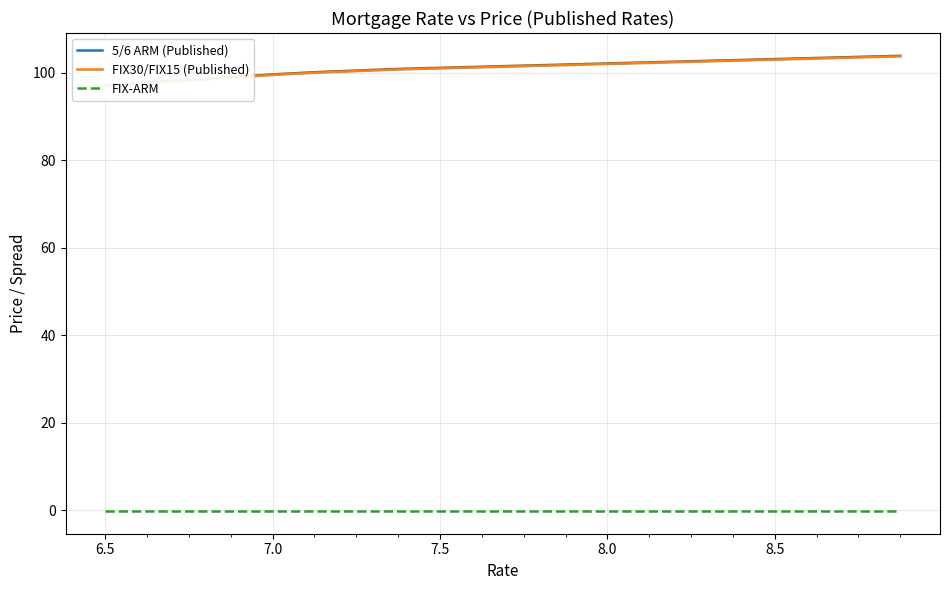

Which series has the largest range (max minus min)?

5/6 ARM (Published)